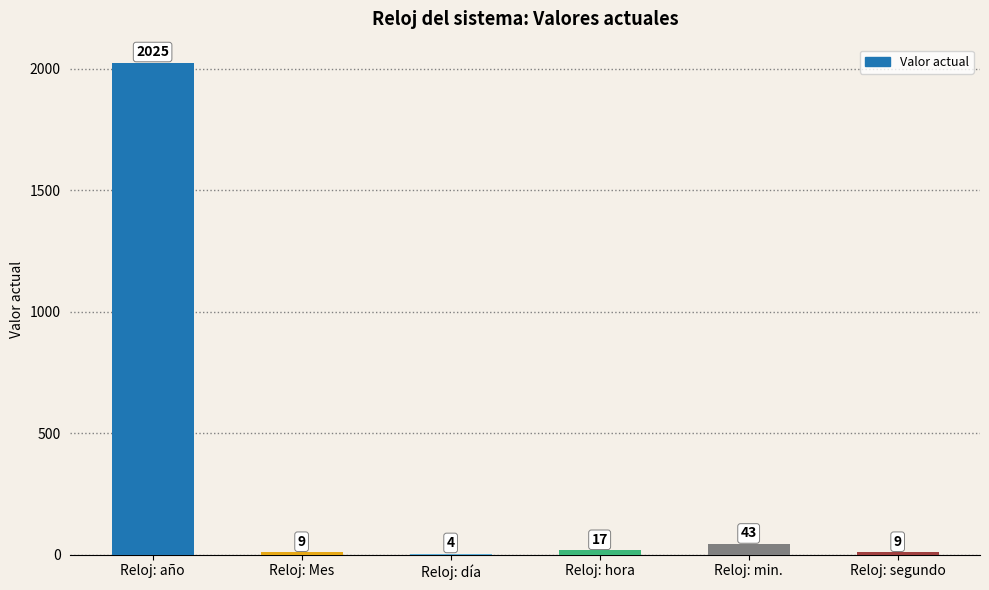

The value at Reloj: día is 4. True or false?

True